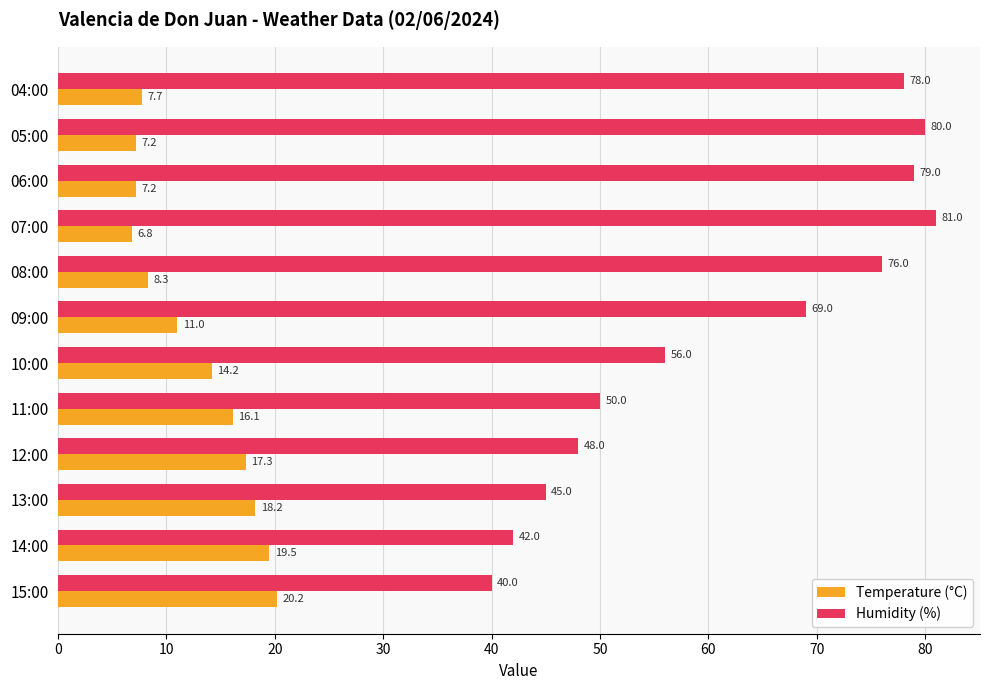

Which series has the largest total across all categories?

Humidity (%)